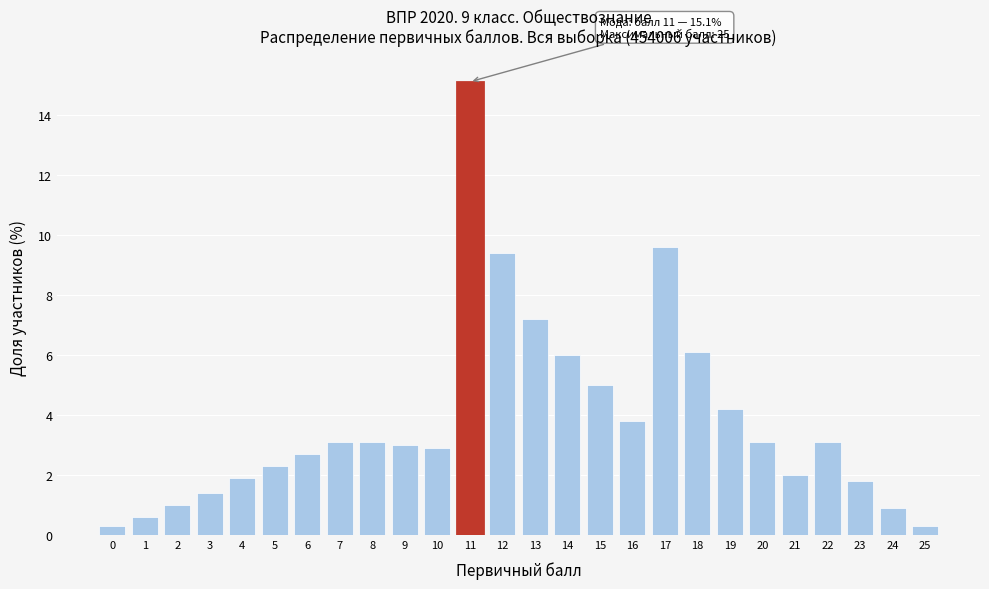

Reading left to right, what are all the values shown in this chart?

0=0.3	1=0.6	2=1.0	3=1.4	4=1.9	5=2.3	6=2.7	7=3.1	8=3.1	9=3.0	10=2.9	11=15.1	12=9.4	13=7.2	14=6.0	15=5.0	16=3.8	17=9.6	18=6.1	19=4.2	20=3.1	21=2.0	22=3.1	23=1.8	24=0.9	25=0.3